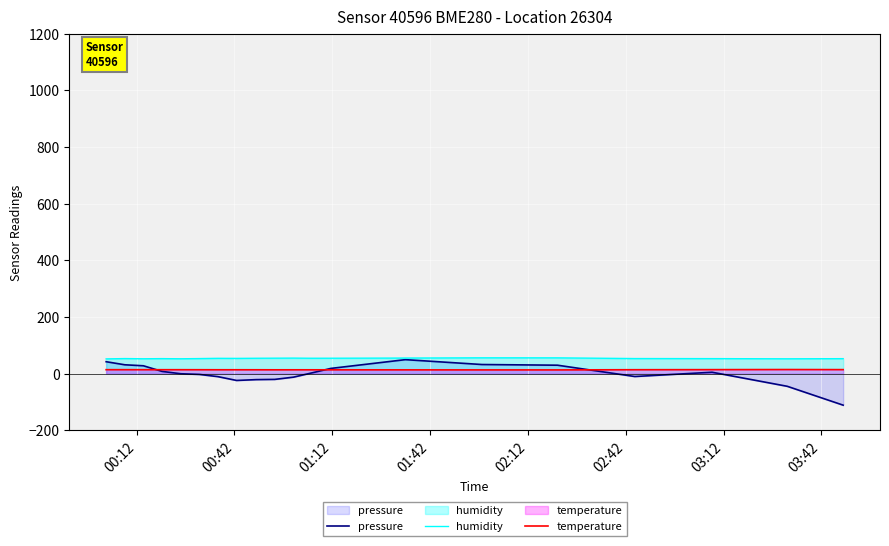

Which series has the widest spread of values?

pressure